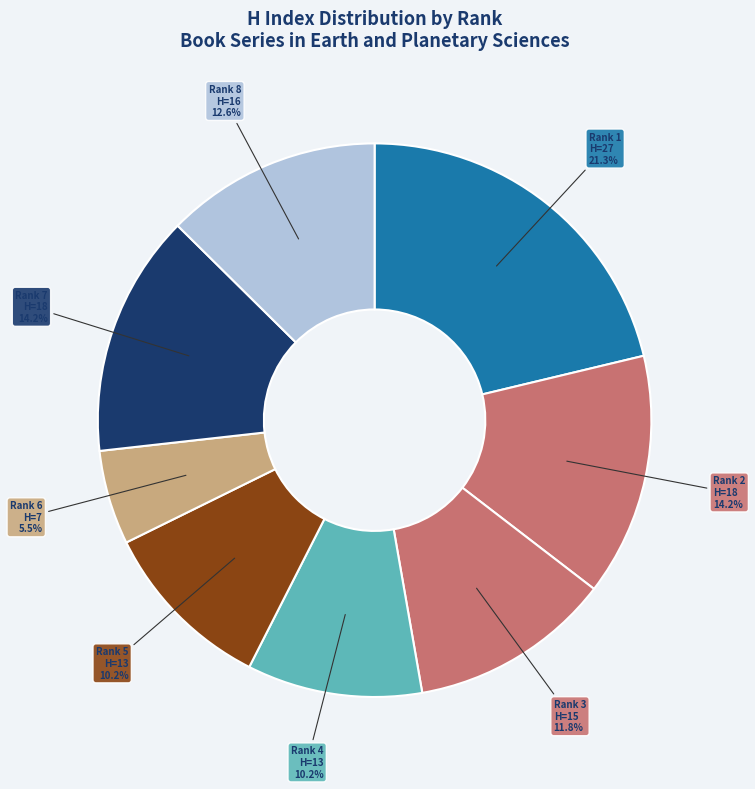

To the nearest percent, what is the average slice percentage?

12%